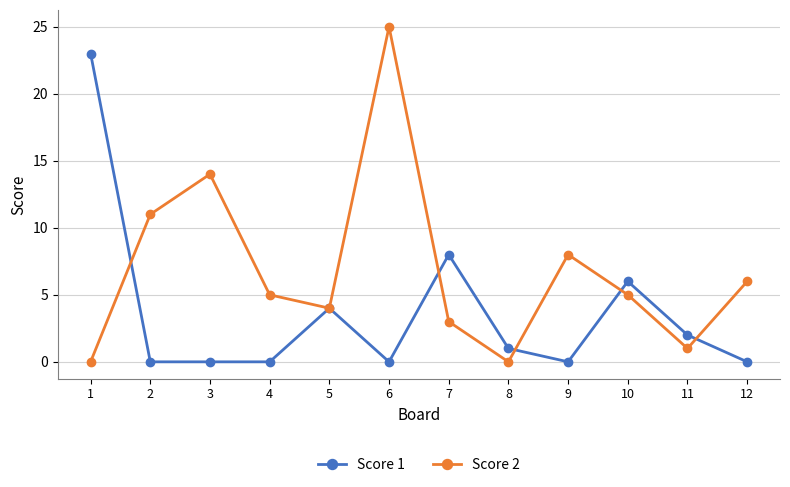

Which category has the highest value across all series?

6